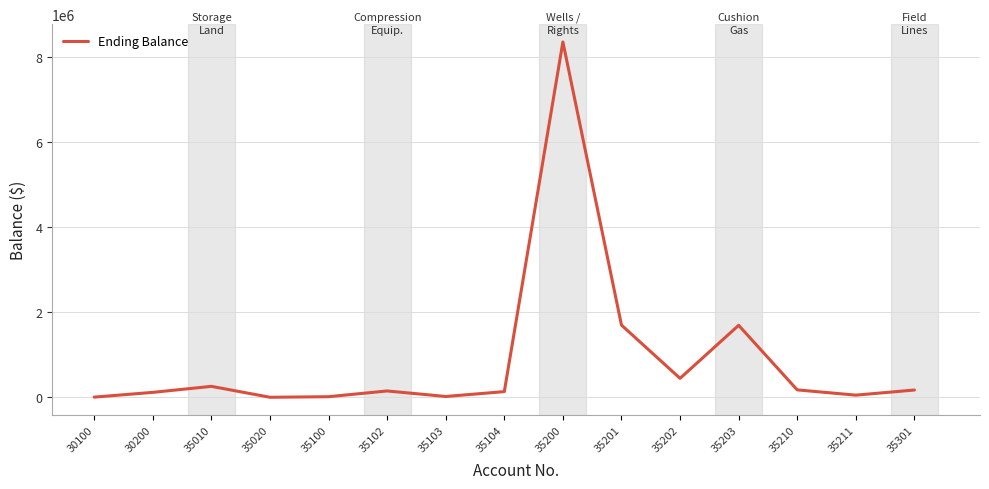

The value at 35203 is 2944679.7. True or false?

False